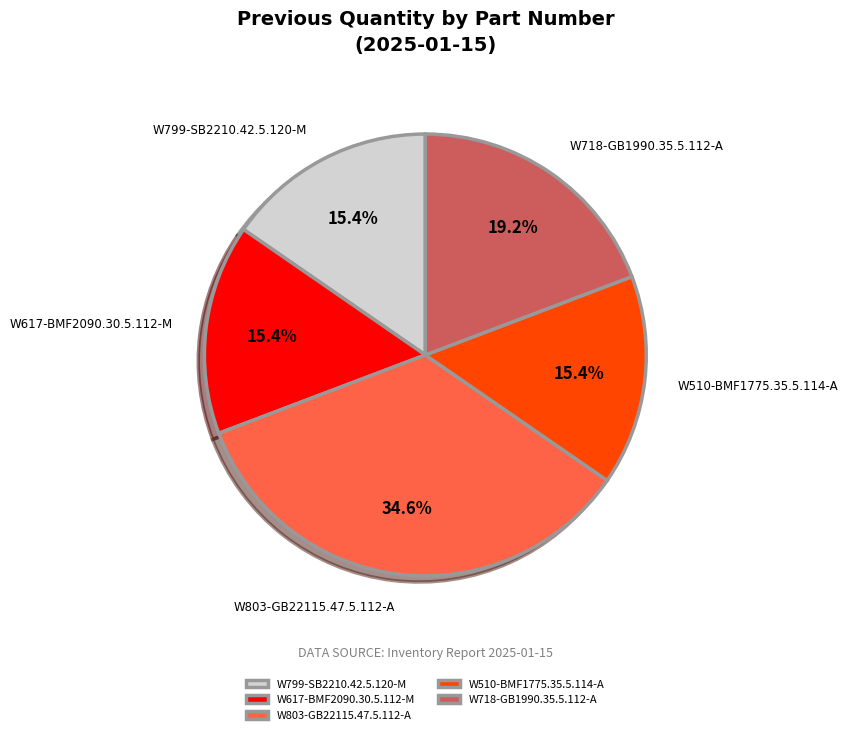

True or false: W799-SB2210.42.5.120-M accounts for 15% of the total.

True